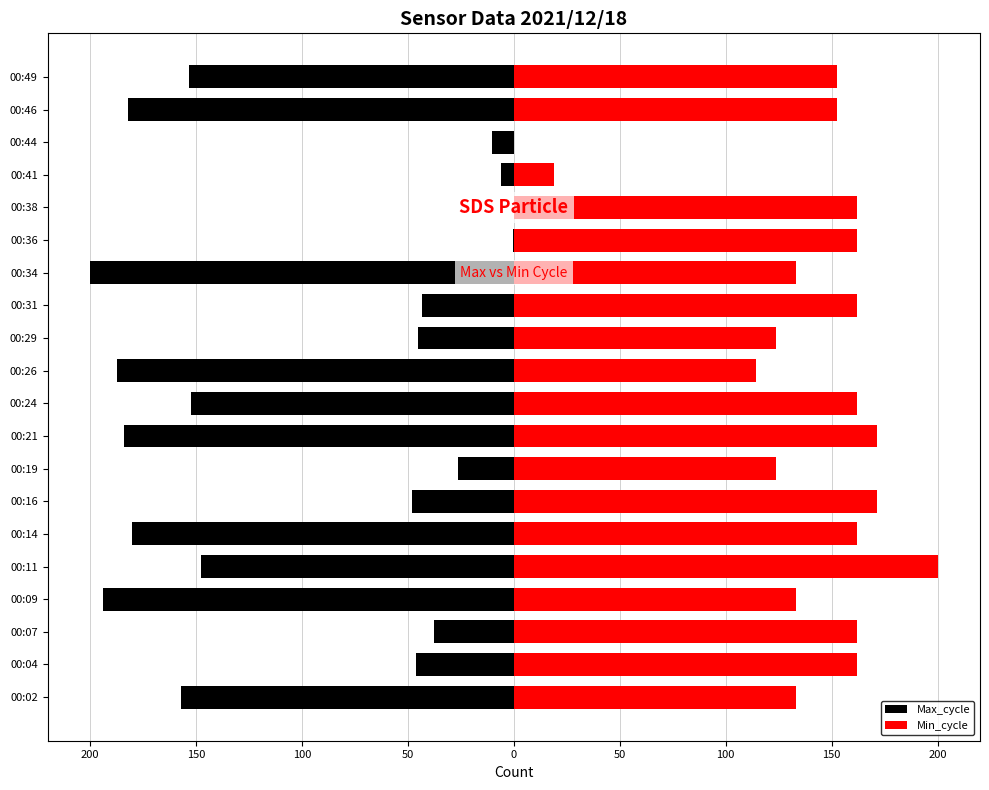

What is the maximum value shown in the chart?

200.0